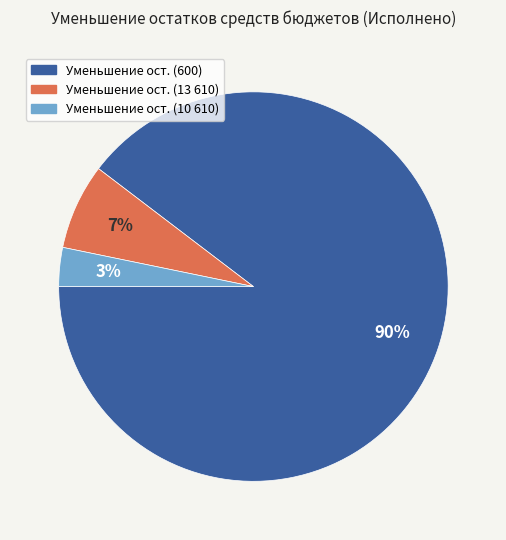

To the nearest percent, what is the average slice percentage?

33%